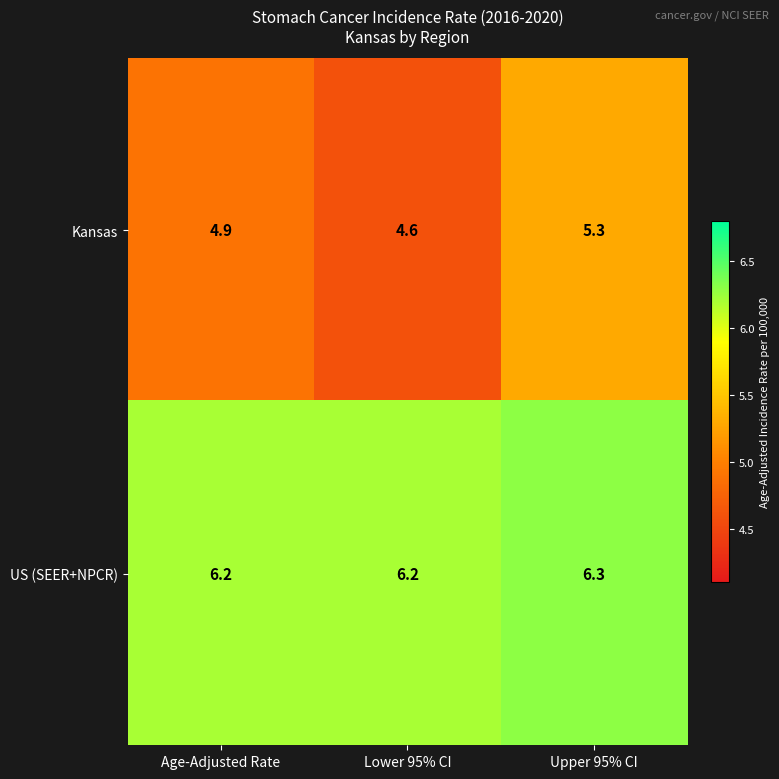

What is the average value of the US (SEER+NPCR) series?

6.2